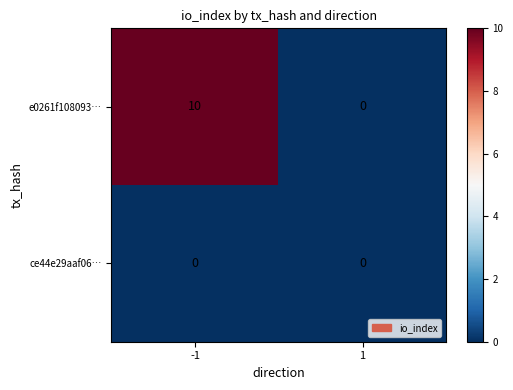

How many data points does each series have?

2